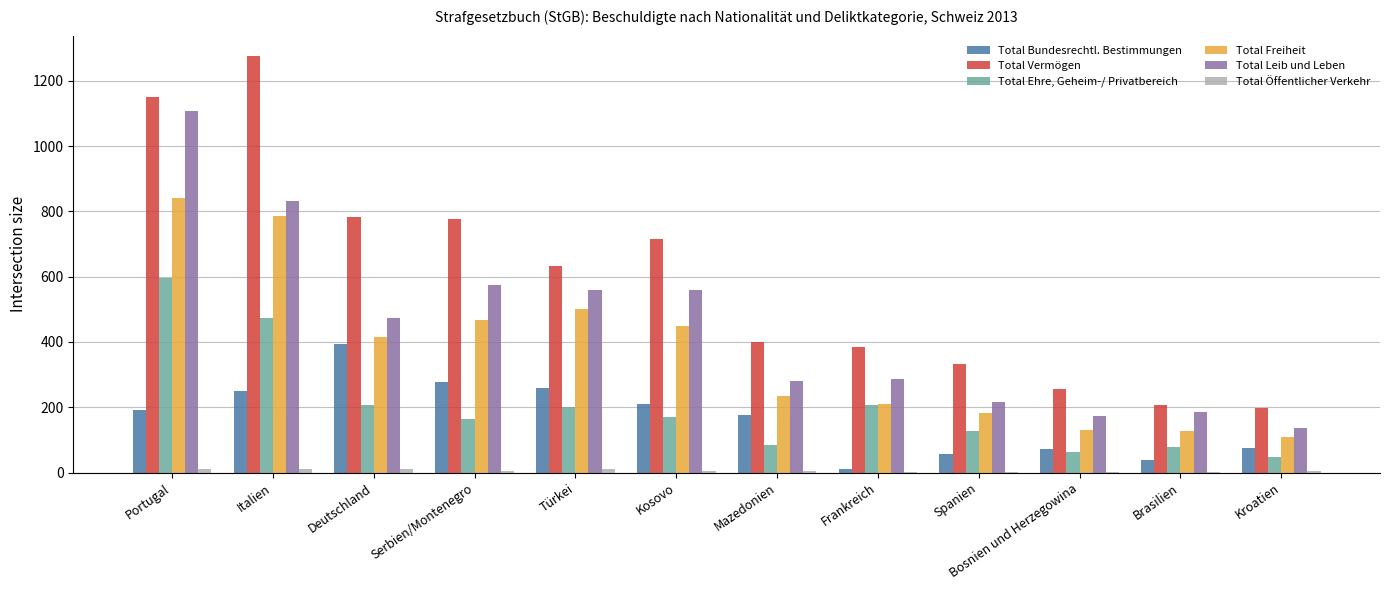

Read the Total Vermögen value at Italien, to the nearest 10.

1280